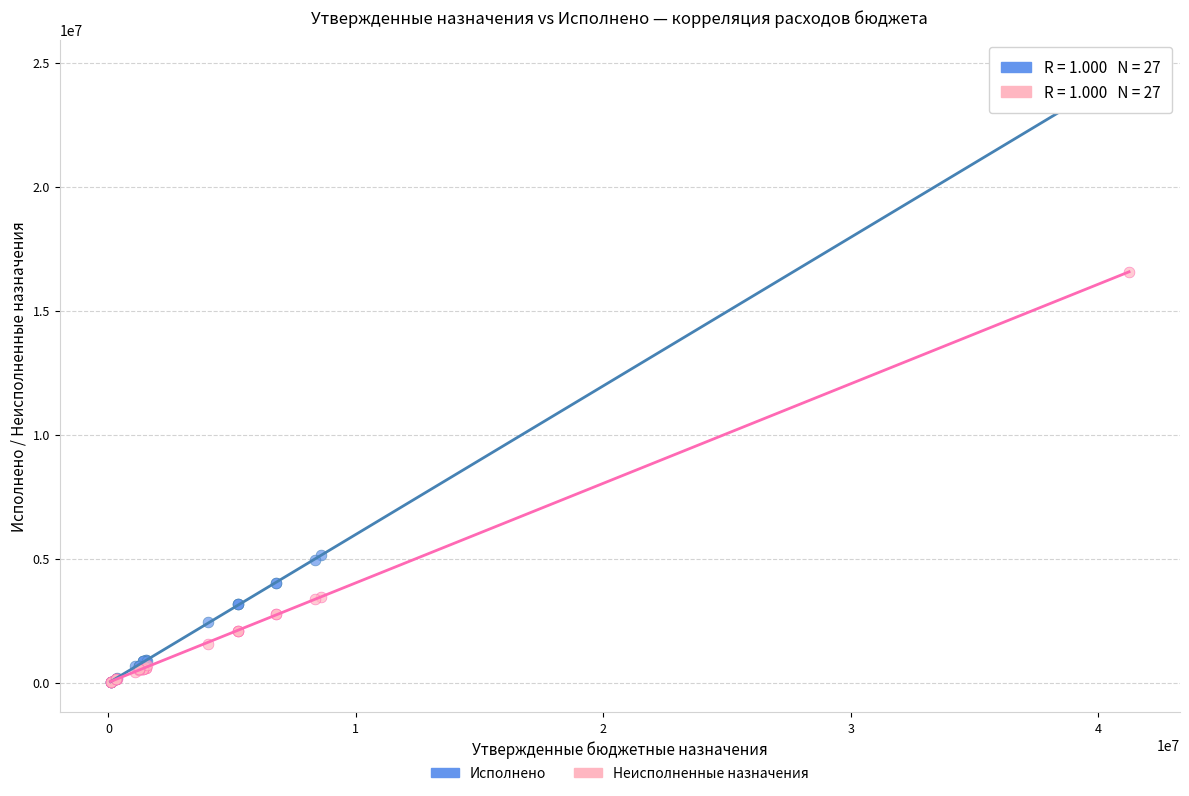

Across all series, what Y value is closest to 12366940?

16561739.0